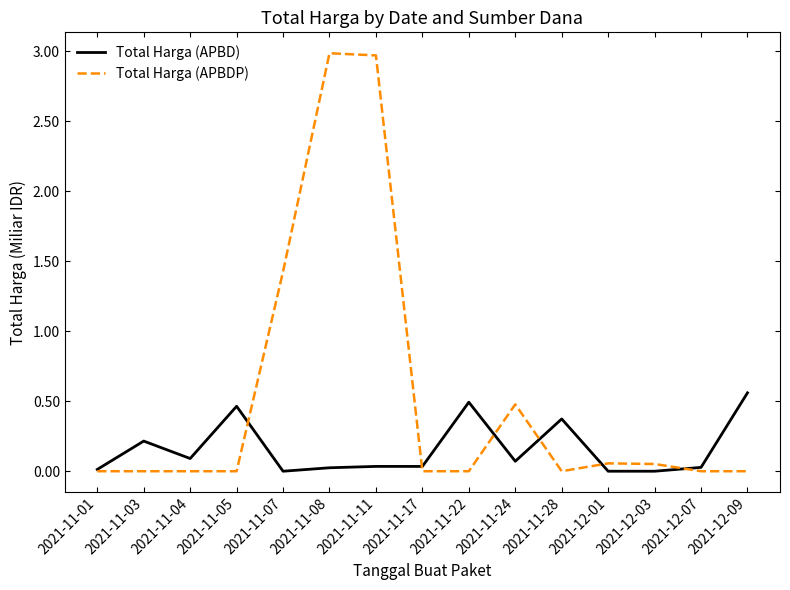

True or false: Total Harga (APBD) has a value of 0.0 at 2021-11-01.

True